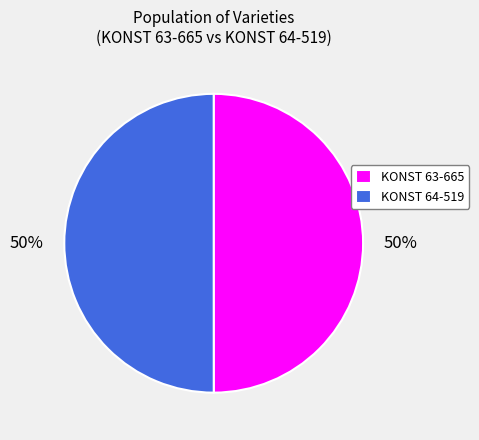

Is the sum of KONST 64-519 and KONST 63-665 greater than half?

Yes